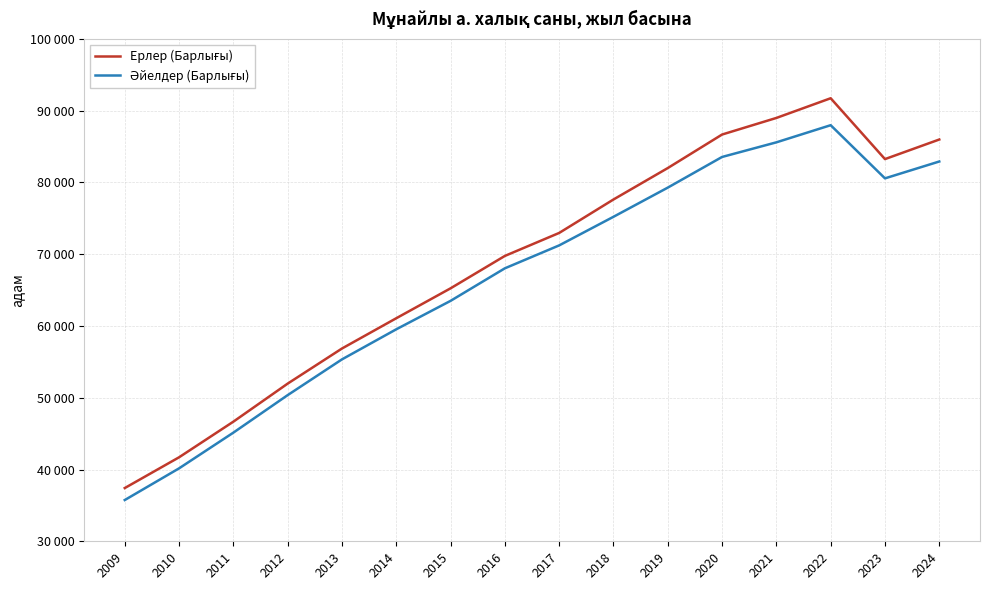

At which category is the sum across all series the highest?

2022